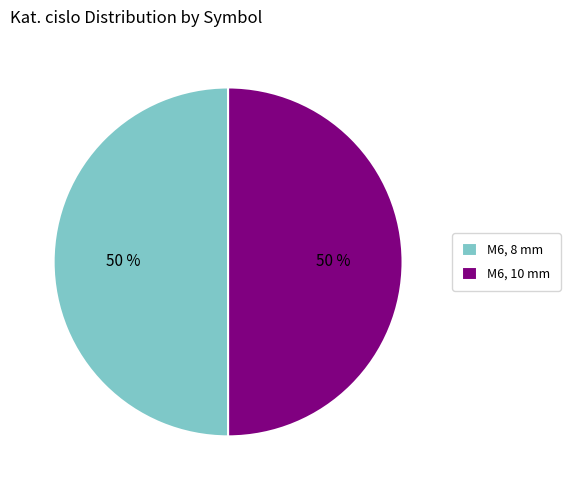

To the nearest percent, what percentage of the pie is M6, 8 mm?

50%